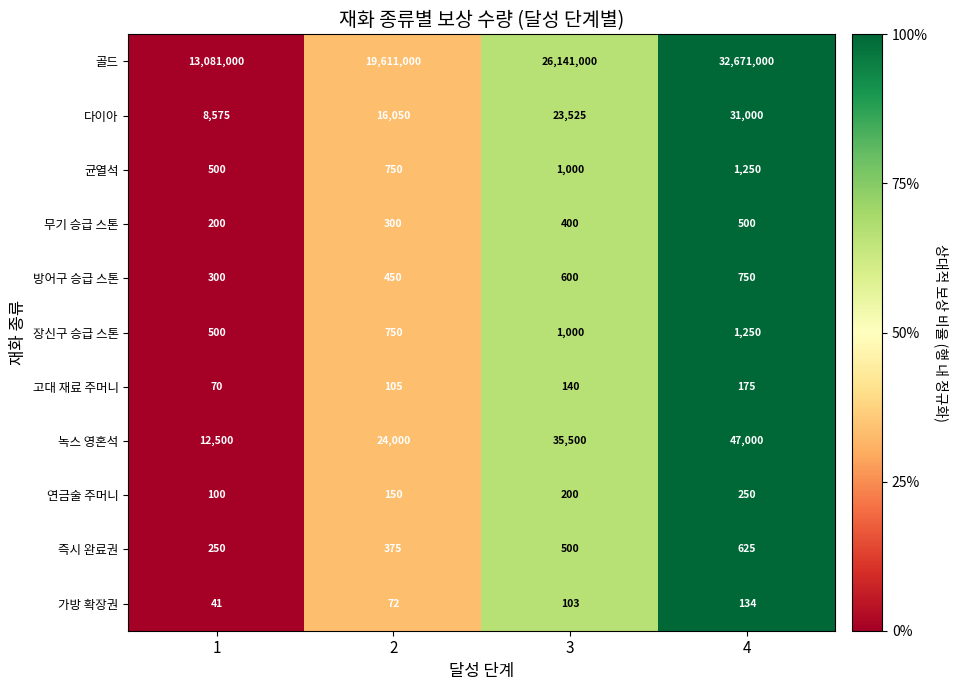

Is it true that 즉시 완료권 equals 500 at 3?

True